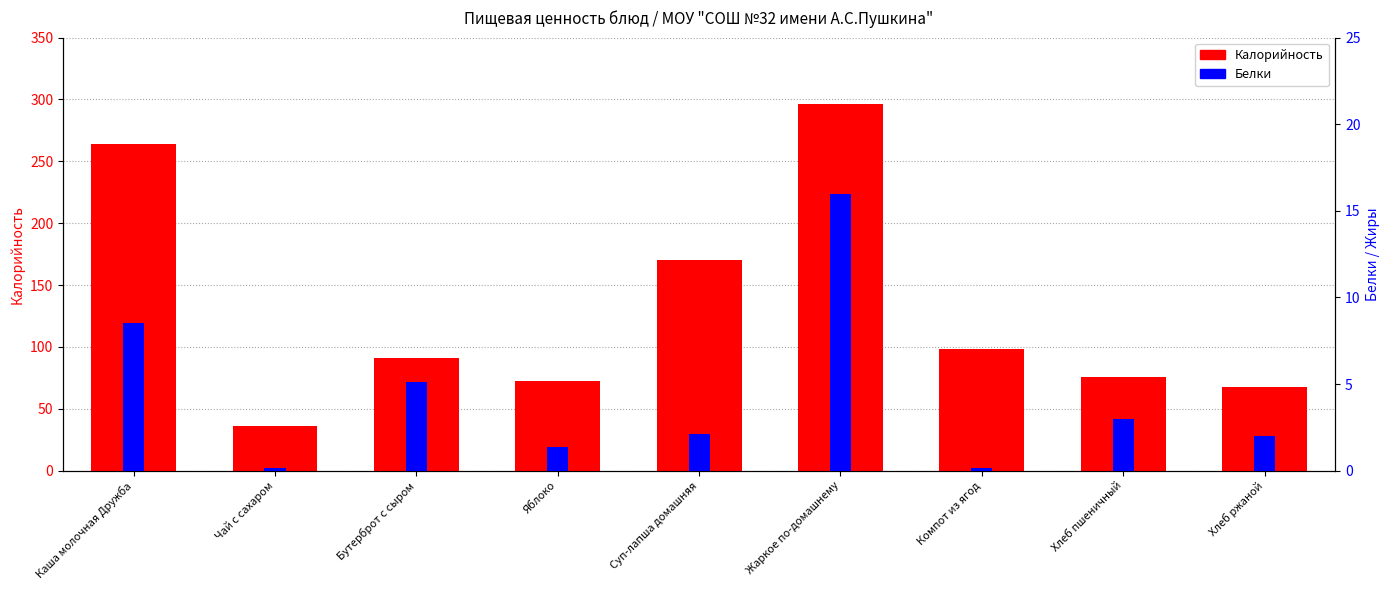

What value does the Белки series have at Суп-лапша домашняя?

2.1